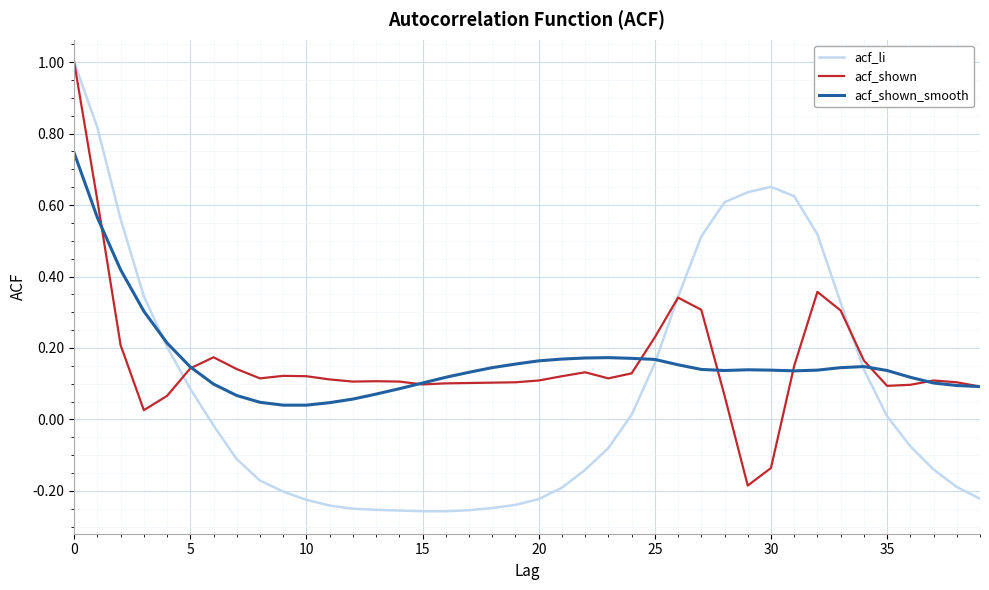

In acf_shown, how many points are higher than both neighbors (excluding endpoints)?

7